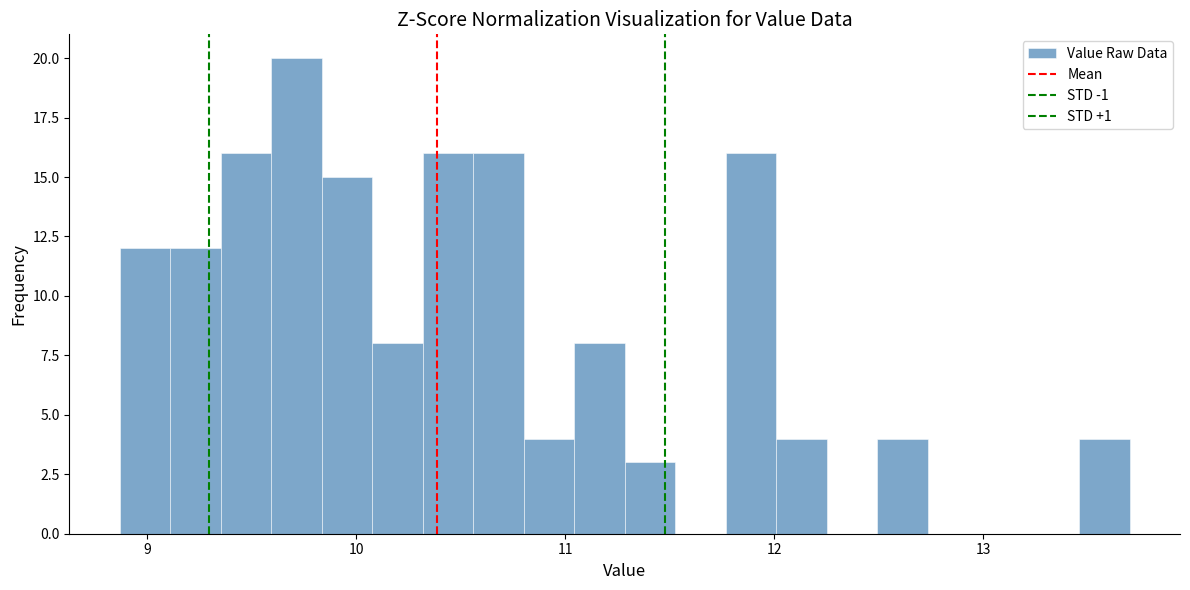

Around what value on the x-axis is the tallest bar? Give the approximate position of its centre, as read against the axis.

9.7